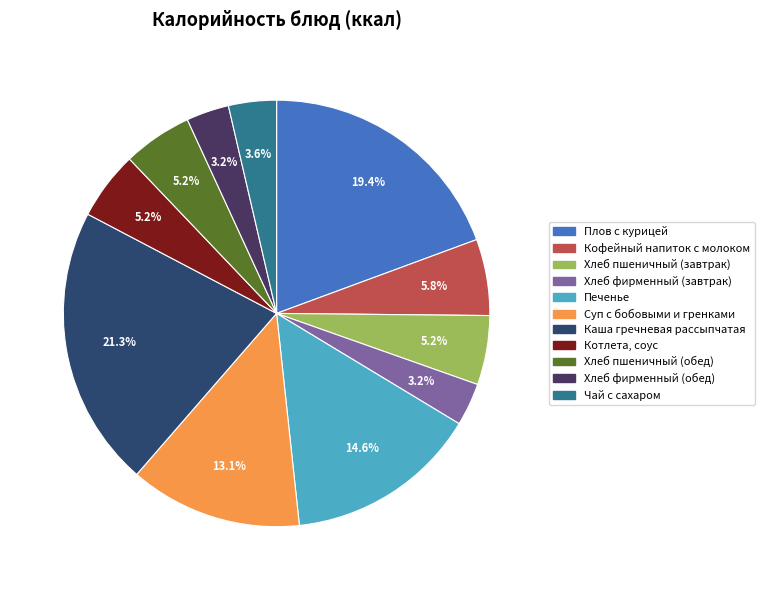

Is there any slice that represents more than half of the pie?

No